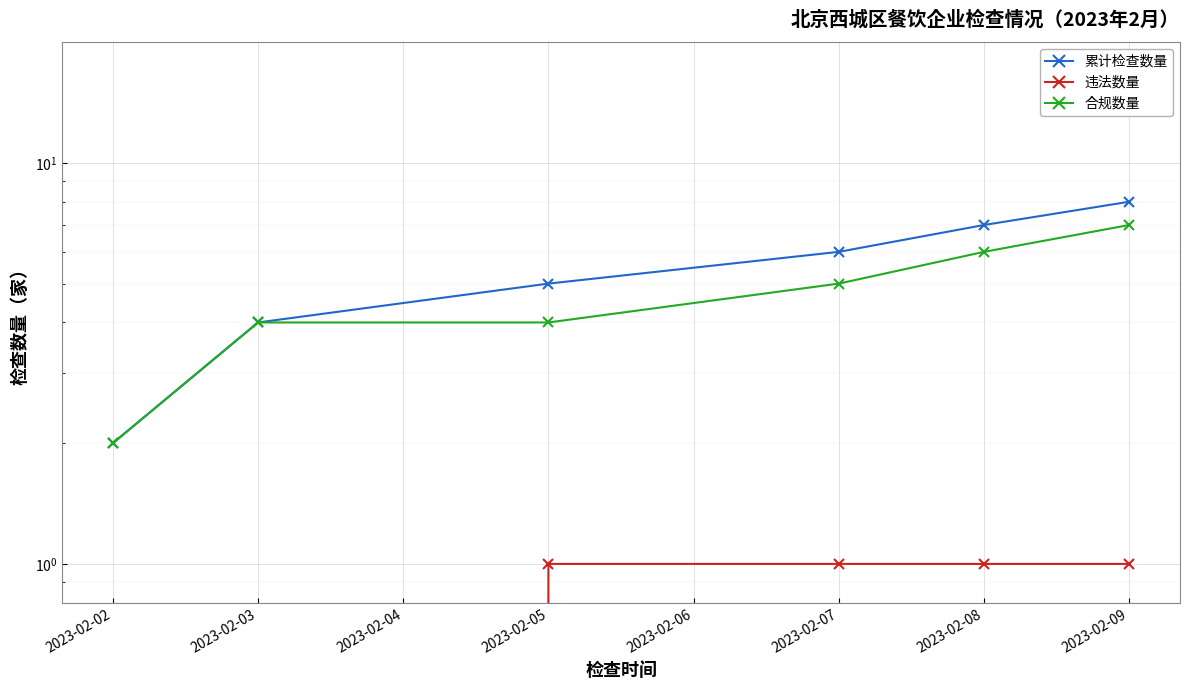

How many values in the 累计检查数量 series are below 6?

3